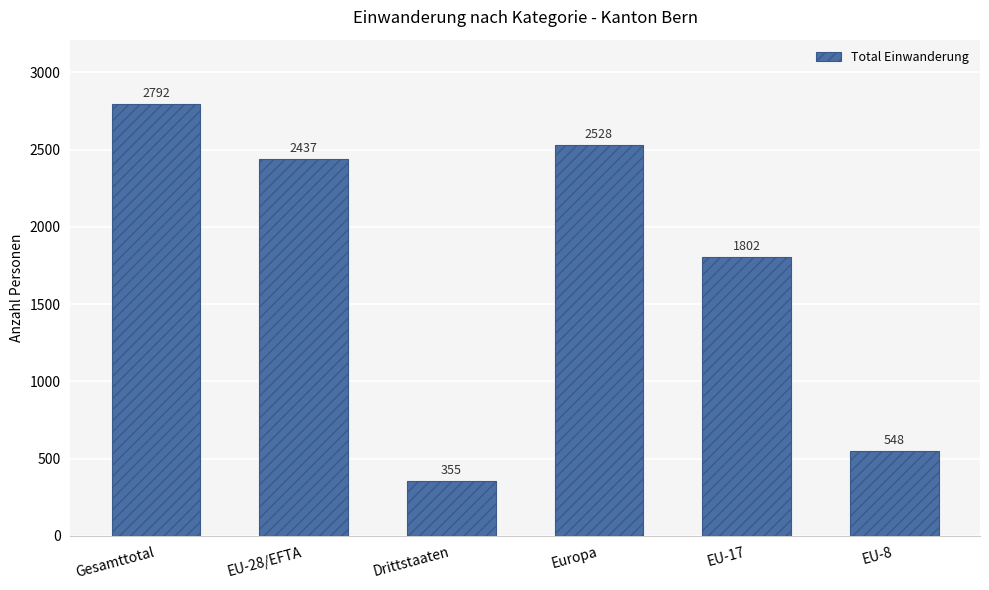

Which has a higher value, EU-28/EFTA or Gesamttotal?

Gesamttotal